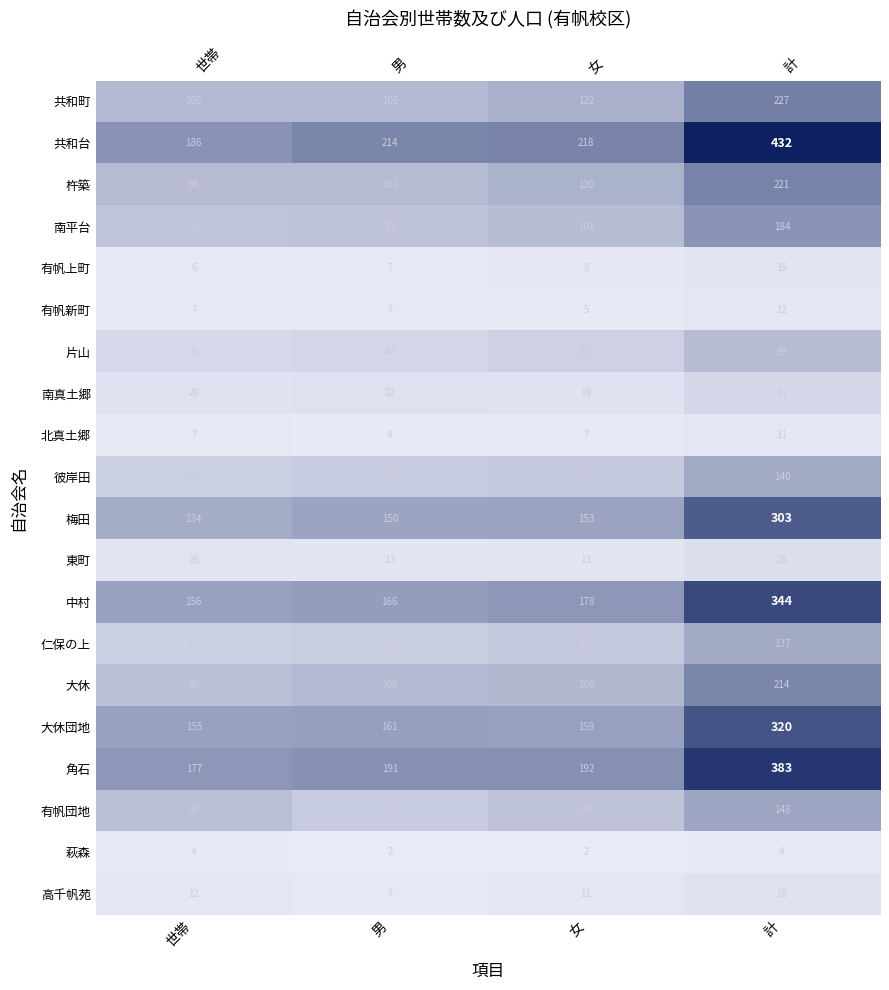

Which series has the largest total across all categories?

共和台